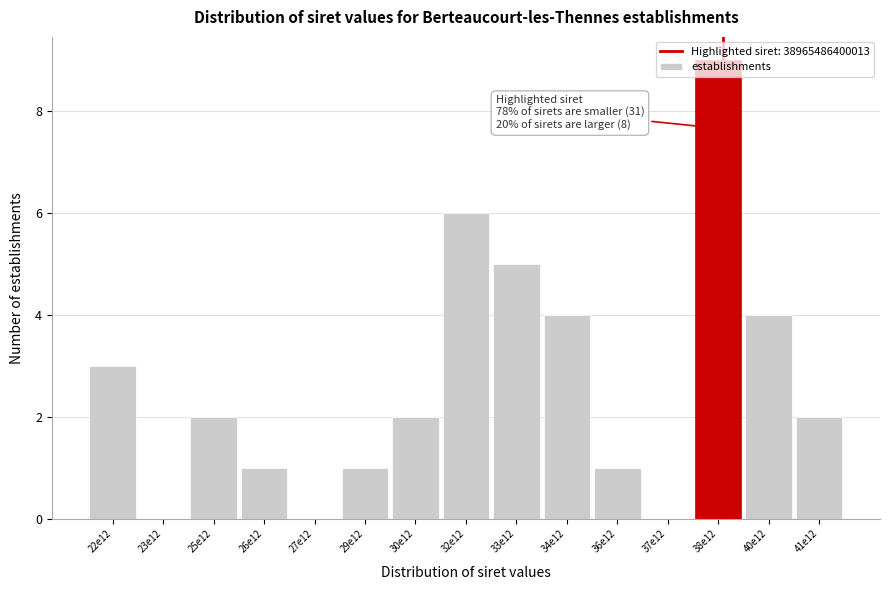

What is the sum of the values at 26e12 and 38e12?

10